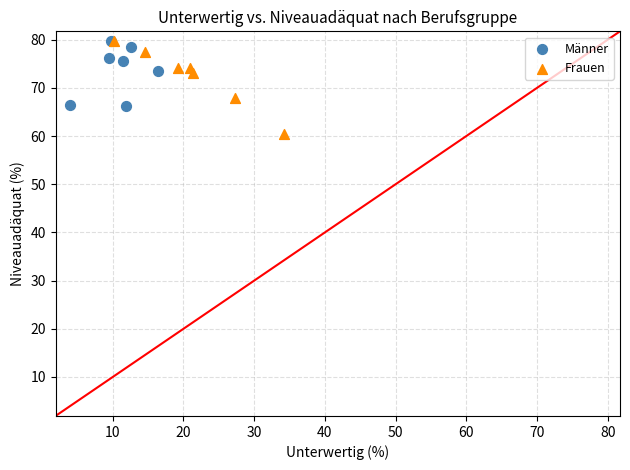

Which series reaches the minimum Y coordinate?

Frauen